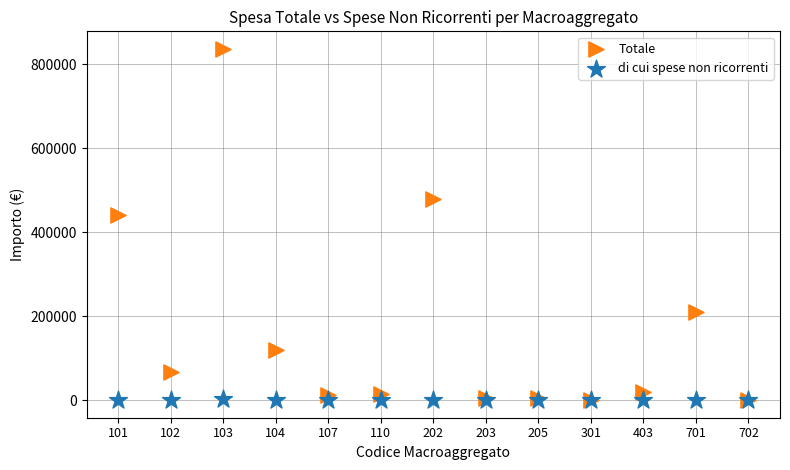

Which series has the widest spread of Y values?

Totale